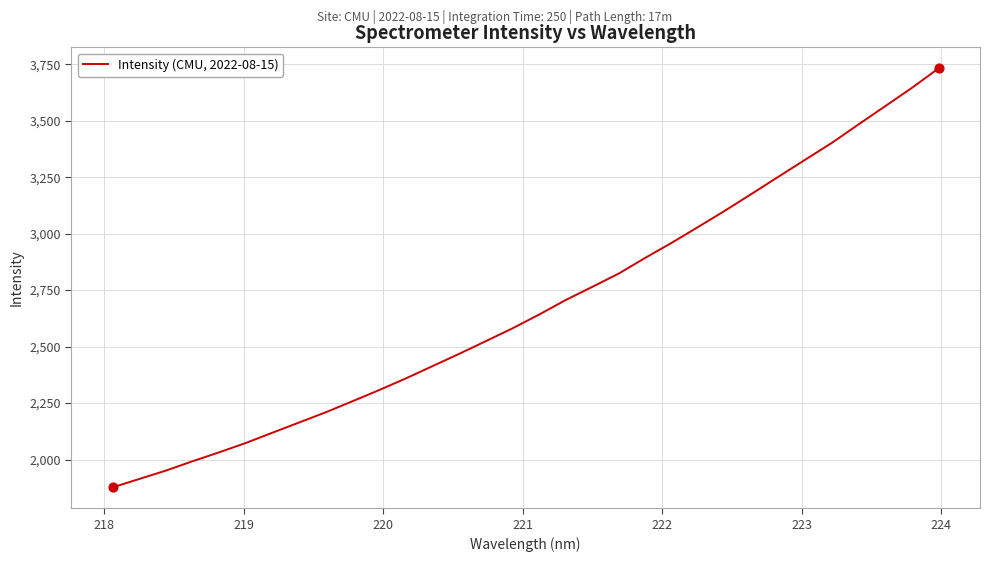

What is the difference between the maximum and minimum values?

1855.0